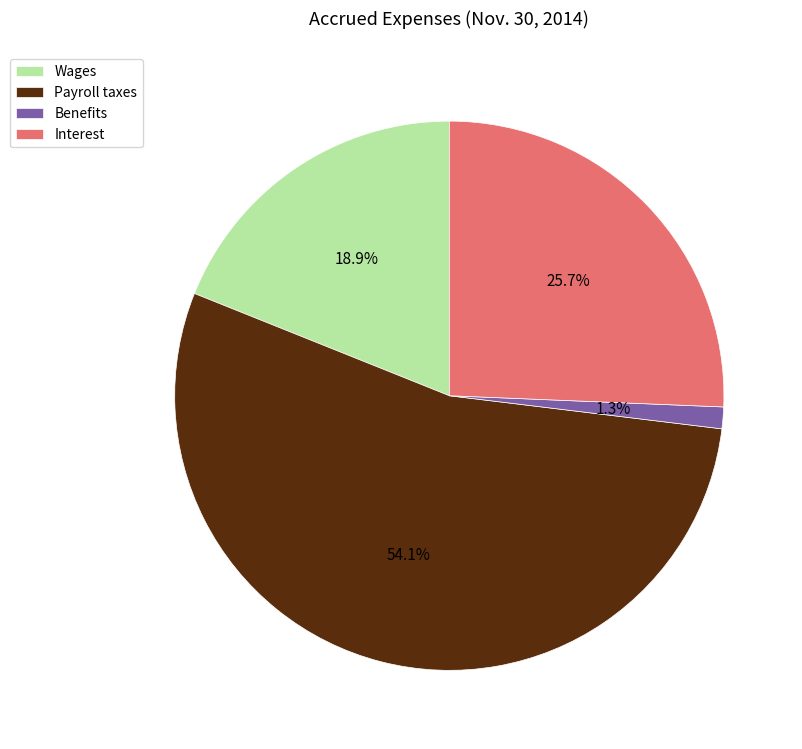

The Wages slice represents 19% of the pie. True or false?

True